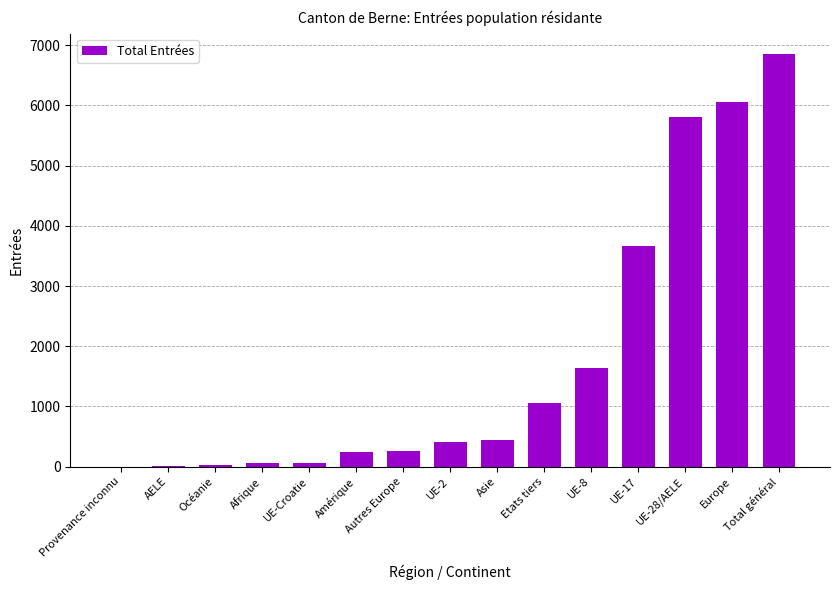

What is the maximum value shown in the chart?

6851